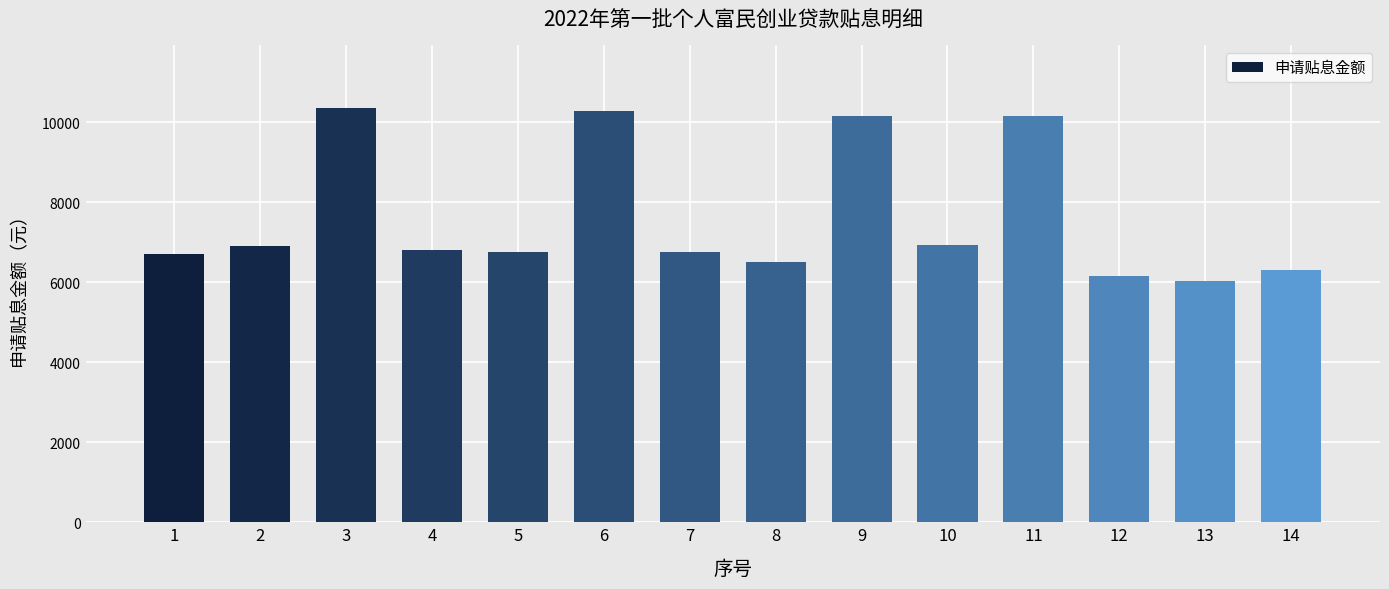

What is the maximum value shown in the chart?

10360.6